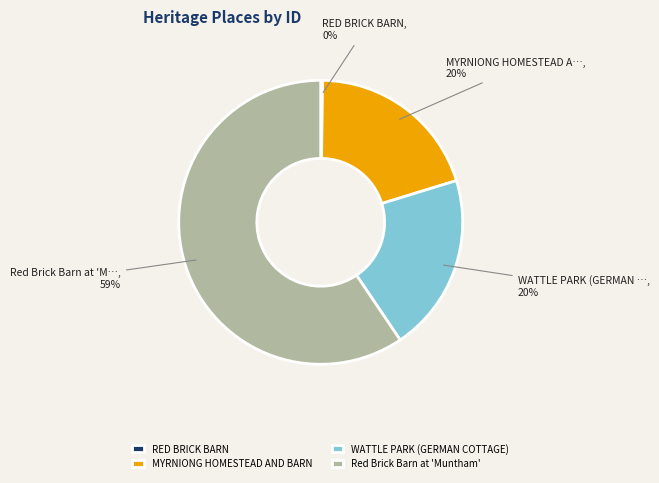

Which category has the biggest portion of the pie?

Red Brick Barn at 'Muntham'